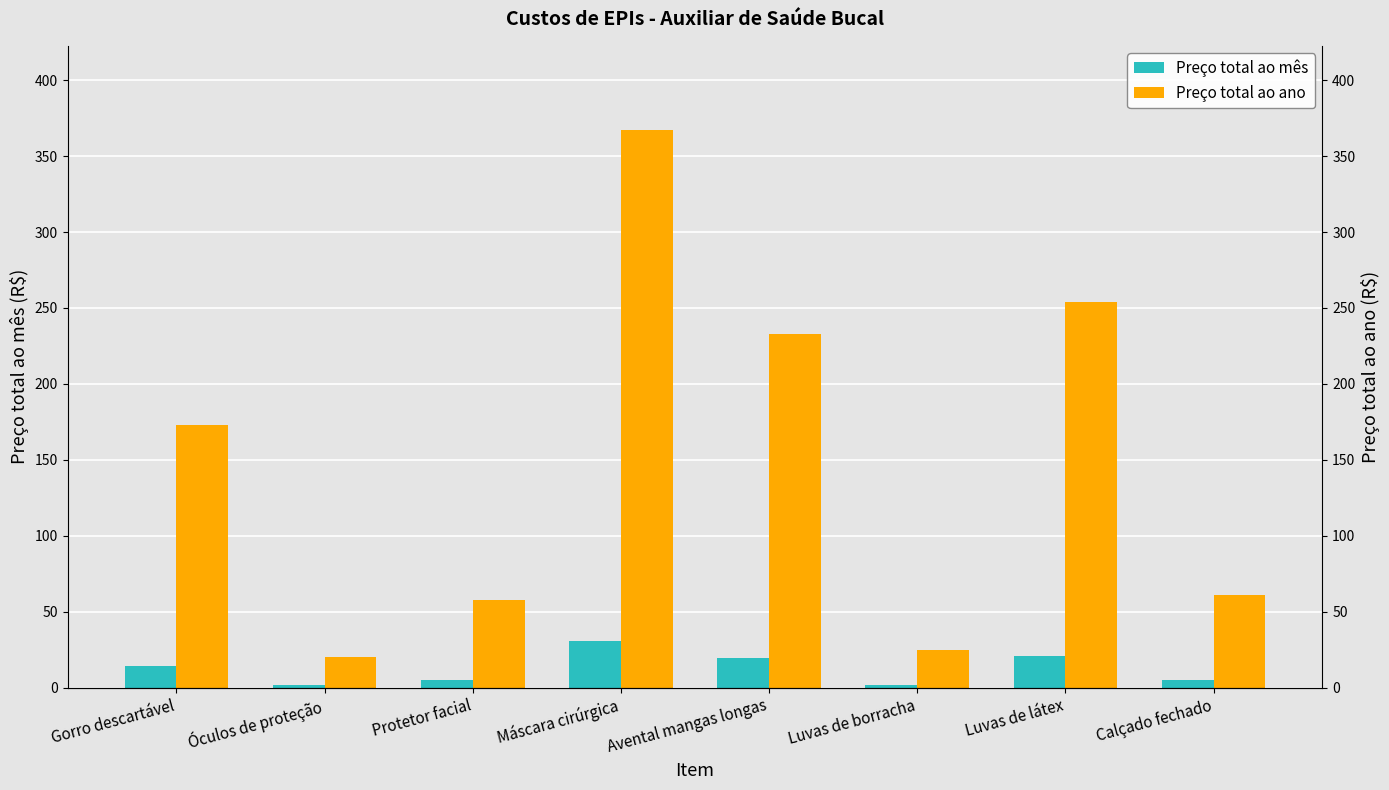

What is the label of the 1st bar from the left?

Gorro descartável